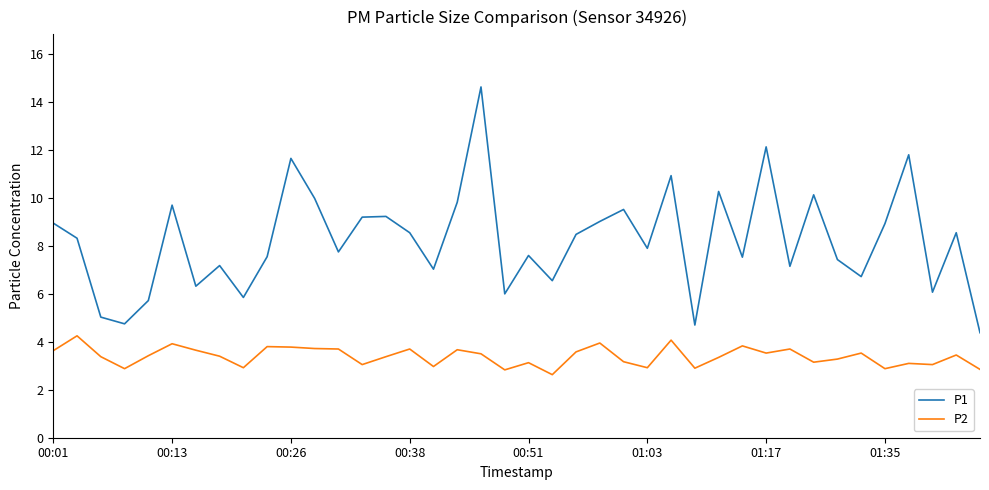

List the series in order of their peak value, lowest first.

P2, P1